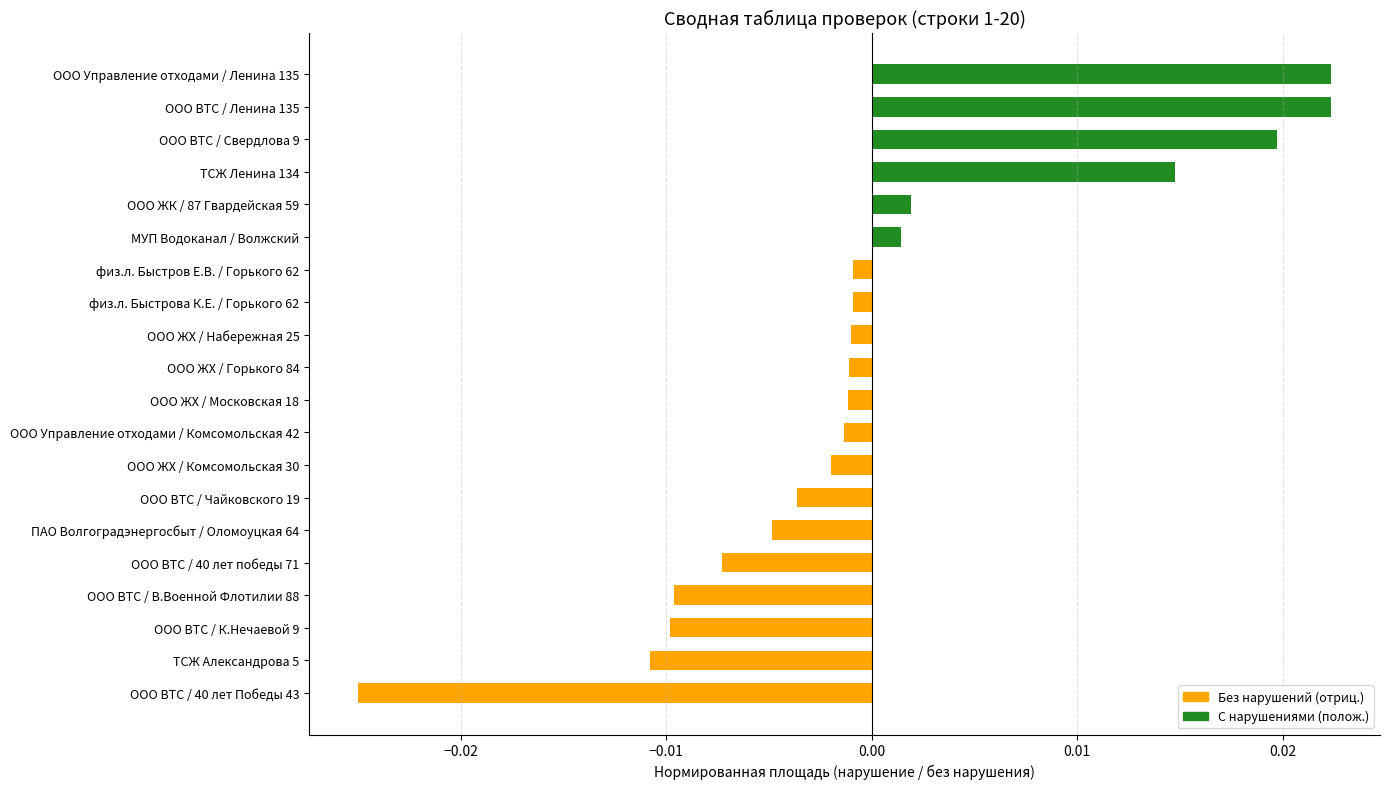

At which category does the chart reach its minimum across all series?

ООО ВТС / 40 лет Победы 43